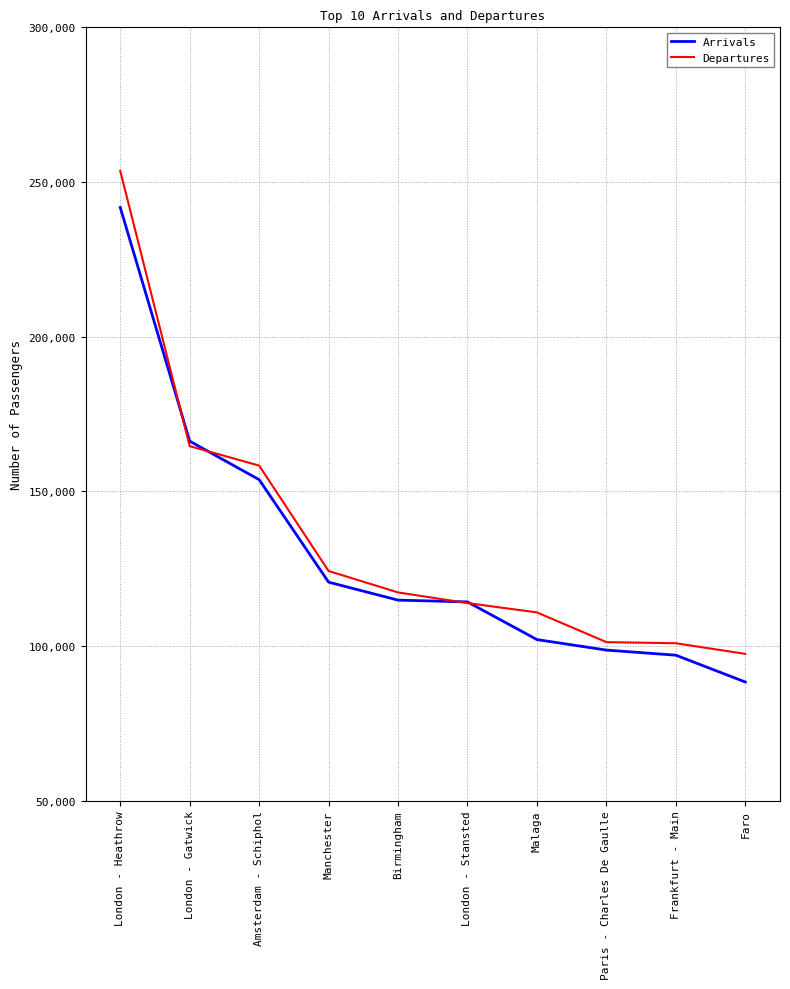

How many lines are shown in the chart?

2